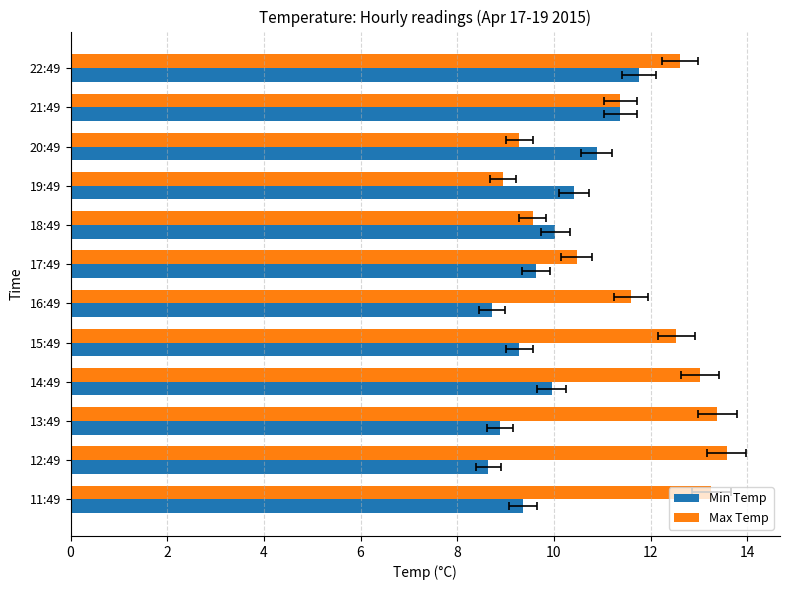

At 11:49, list the series in order from largest to smallest.

Max Temp, Min Temp